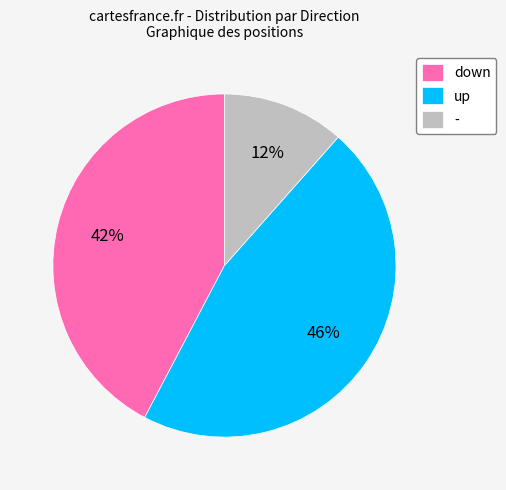

To the nearest percent, what percentage of the pie is -?

12%